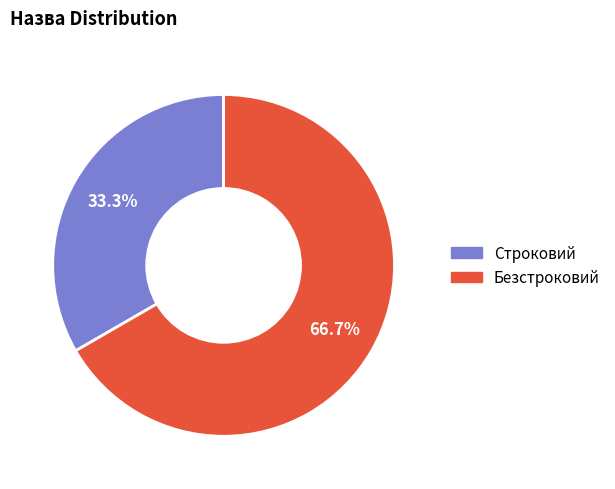

What percentage is the Безстроковий slice, to the nearest percent?

67%